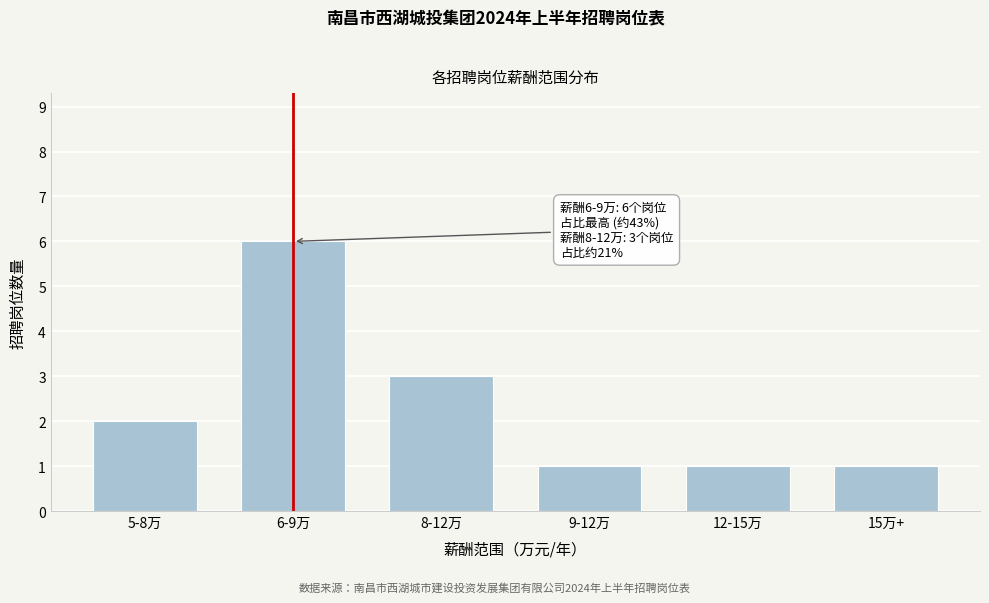

Reading left to right, what are all the values shown in this chart?

2	6	3	1	1	1